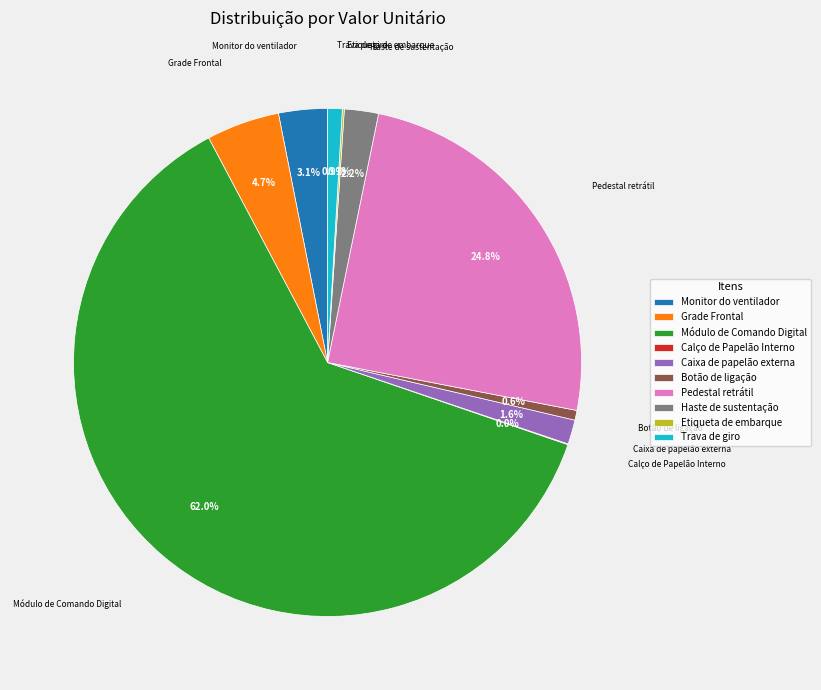

Approximately how many times larger is the value at Monitor do ventilador compared to Grade Frontal?

0.7